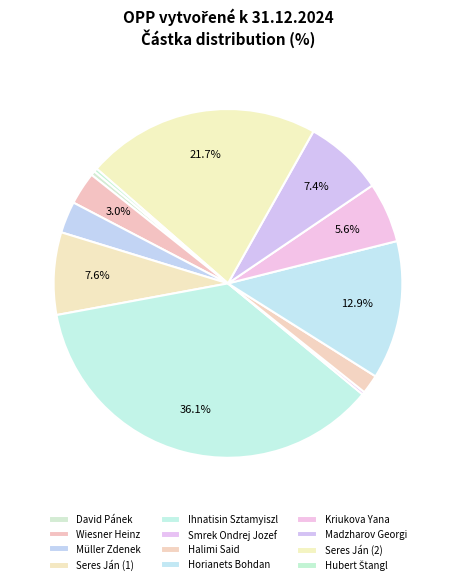

To the nearest percent, what portion does Wiesner Heinz represent?

3%